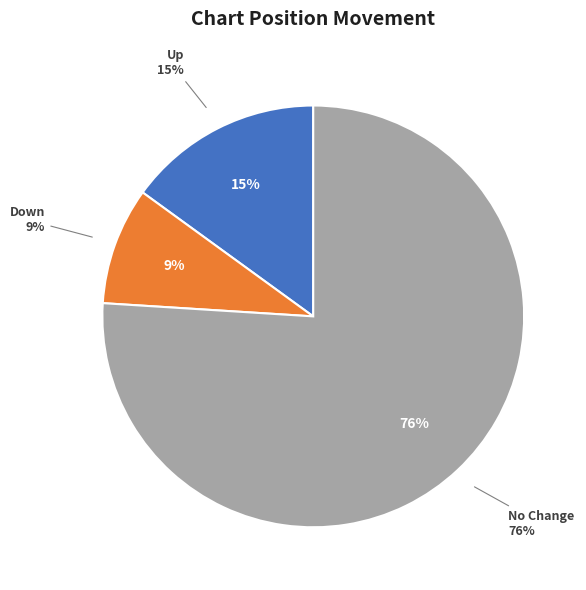

Does down represent more than half of the total?

No